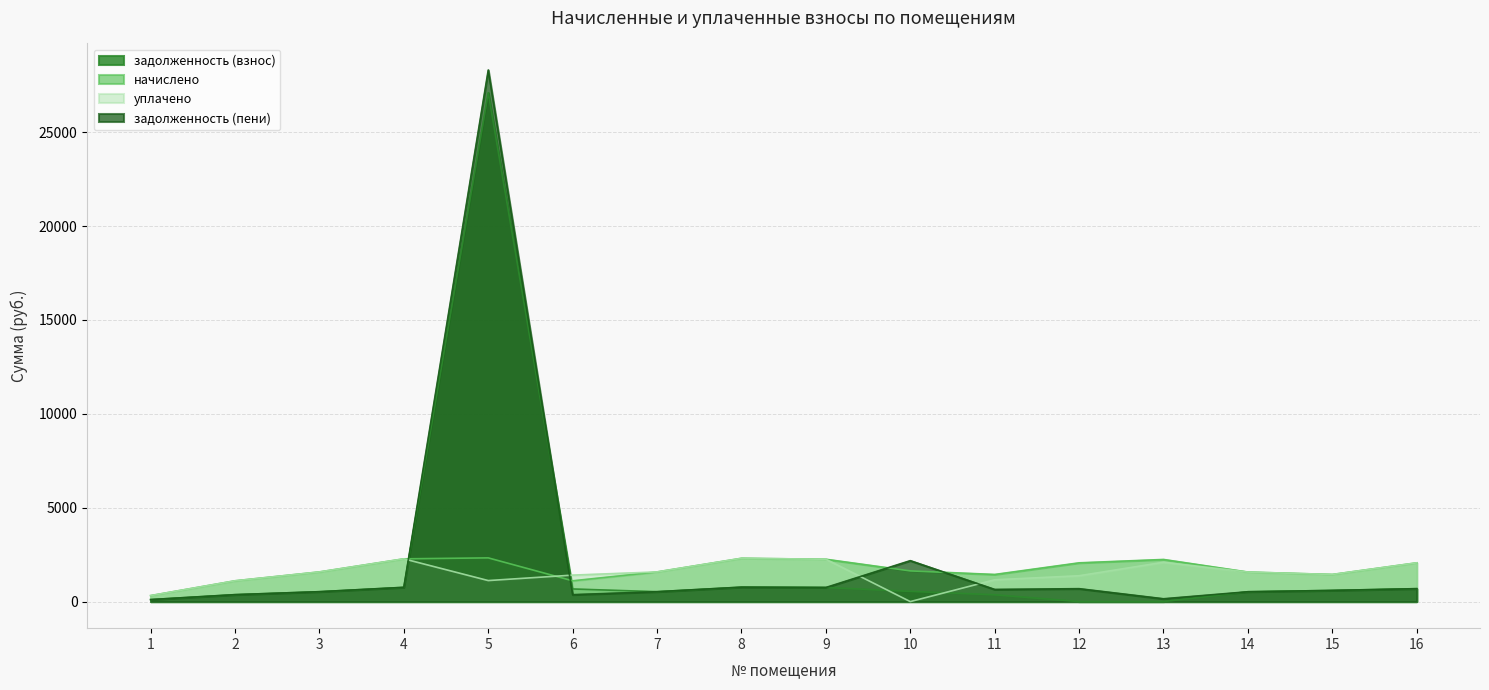

What is the maximum value for задолженность (пени)?

28306.9